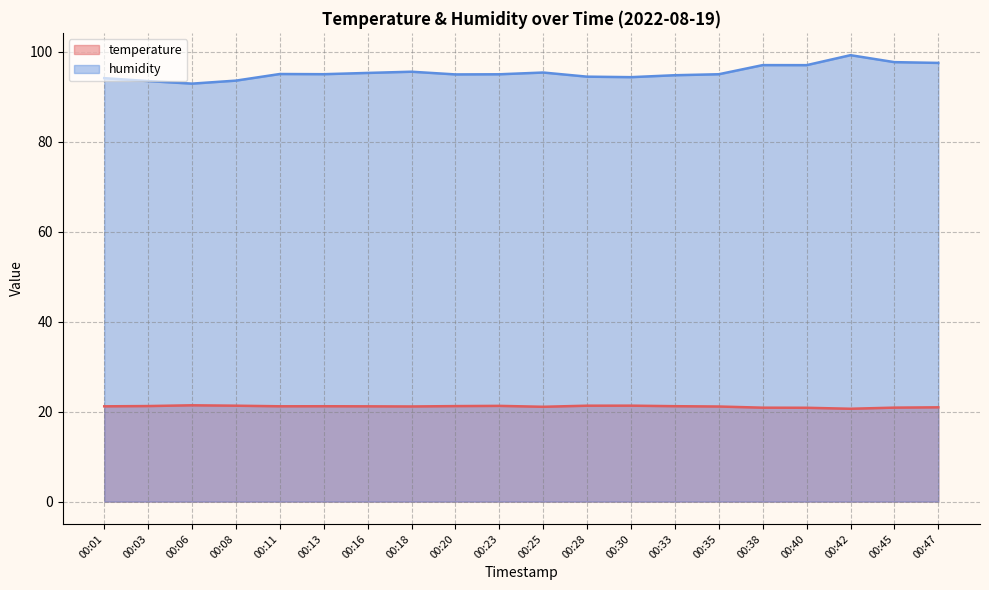

At which category does the chart reach its peak across all series?

00:42